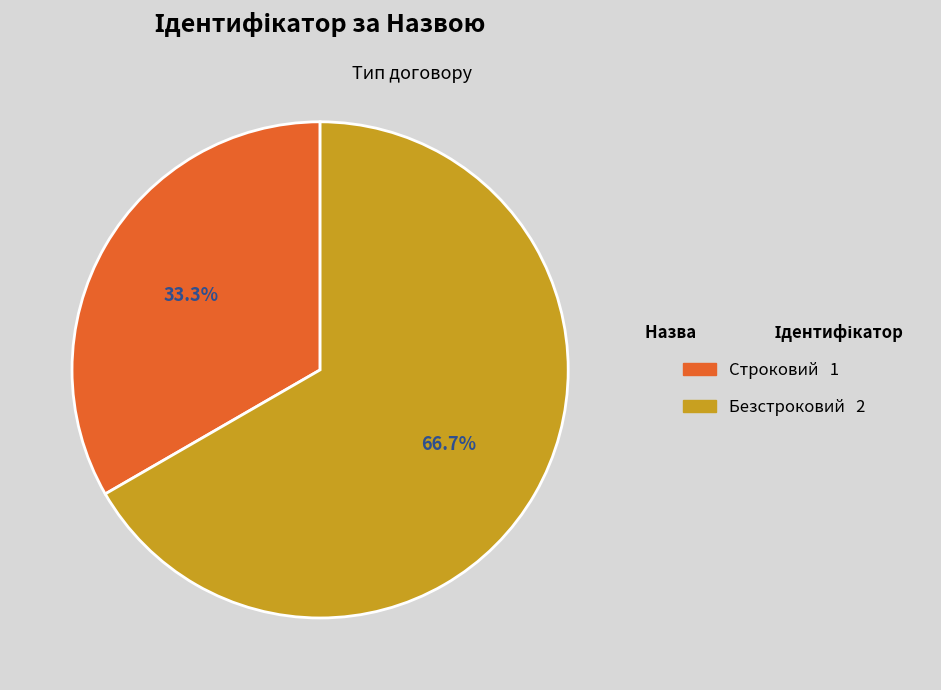

Does Безстроковий represent more than half of the total?

Yes